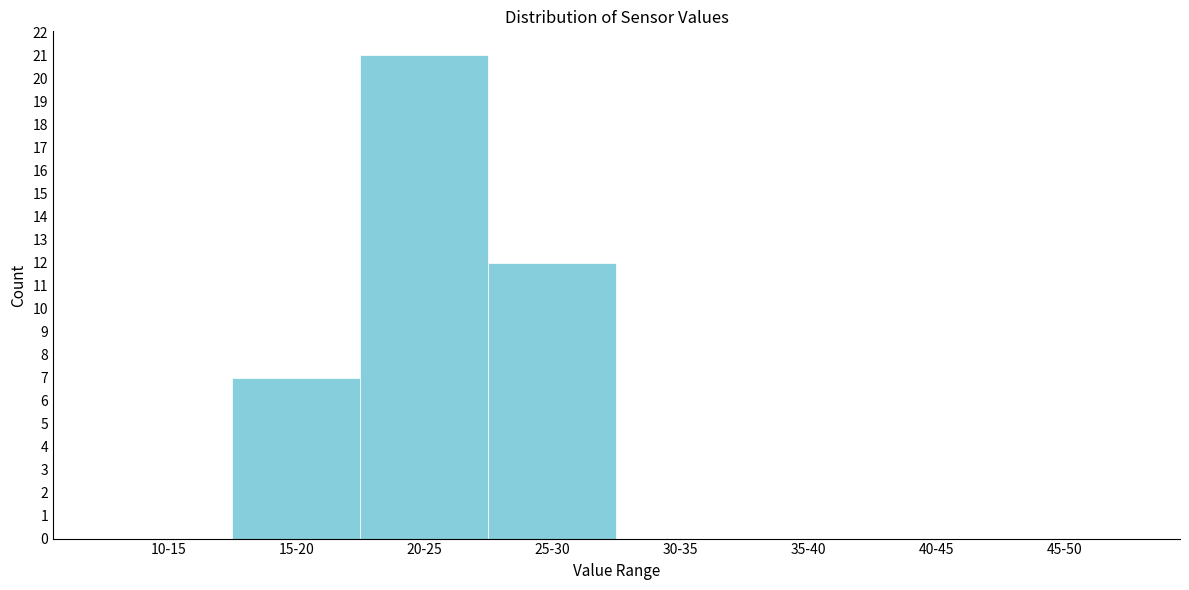

Reading left to right, what are all the values shown in this chart?

10-15=0	15-20=7	20-25=21	25-30=12	30-35=0	35-40=0	40-45=0	45-50=0